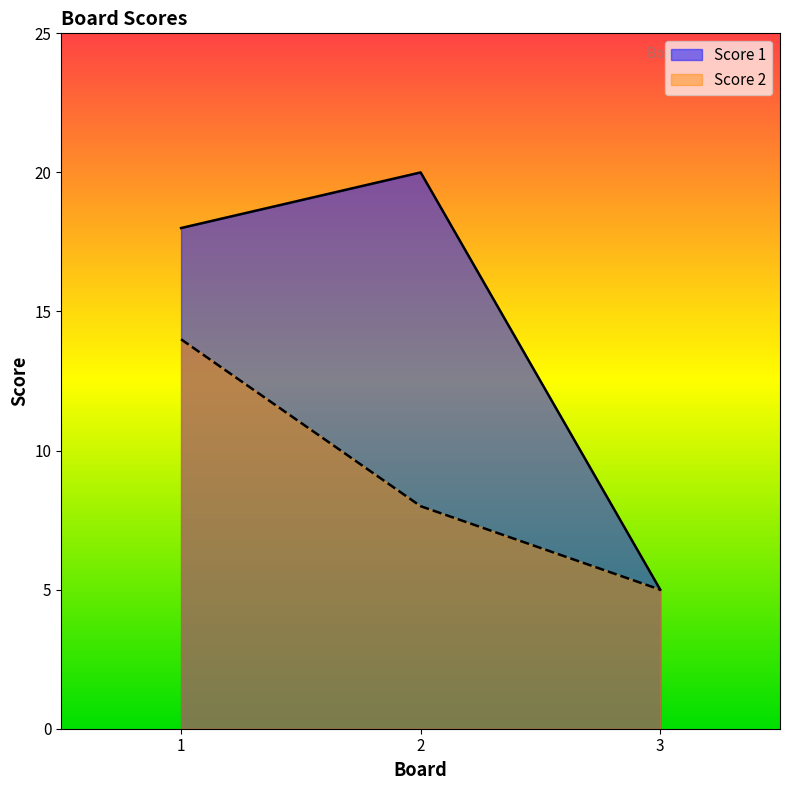

Rank the series by their average value, from lowest to highest.

Score 2, Score 1